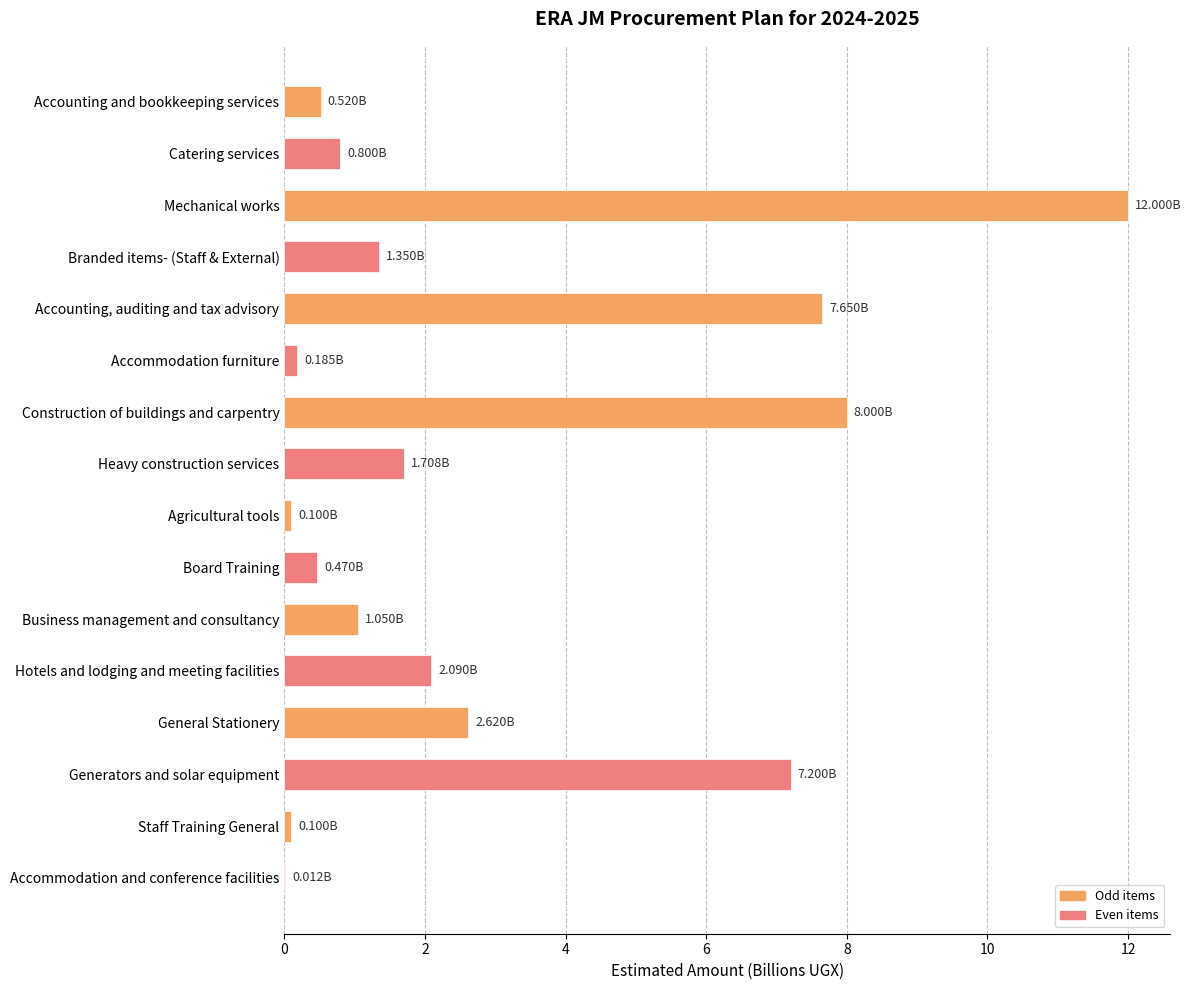

What is the sum of all values?

45.9